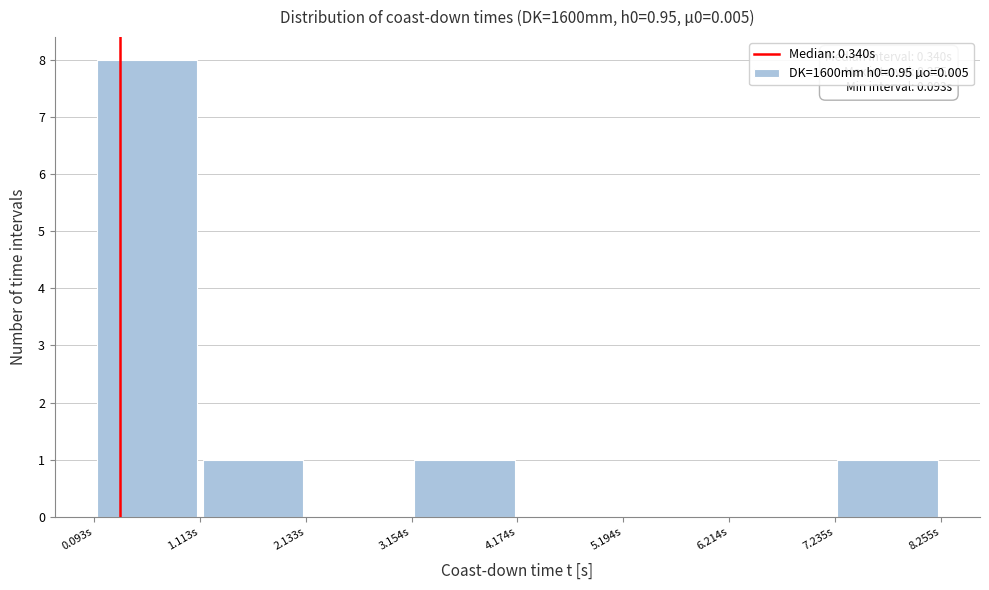

Which range on the x-axis has the tallest bar?

0.0 to 1.2